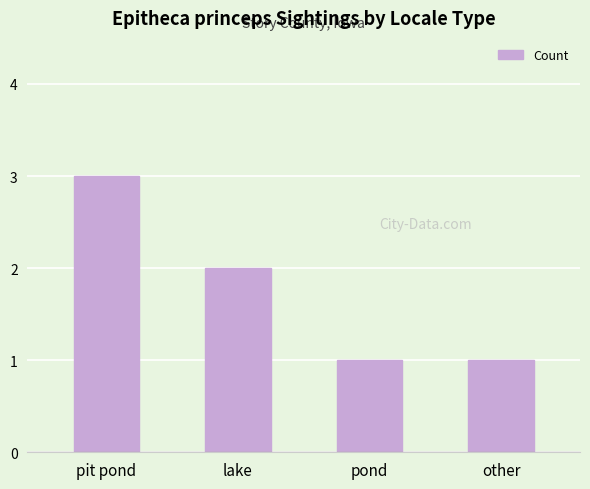

What is the ratio of the value at other to the value at lake?

0.5